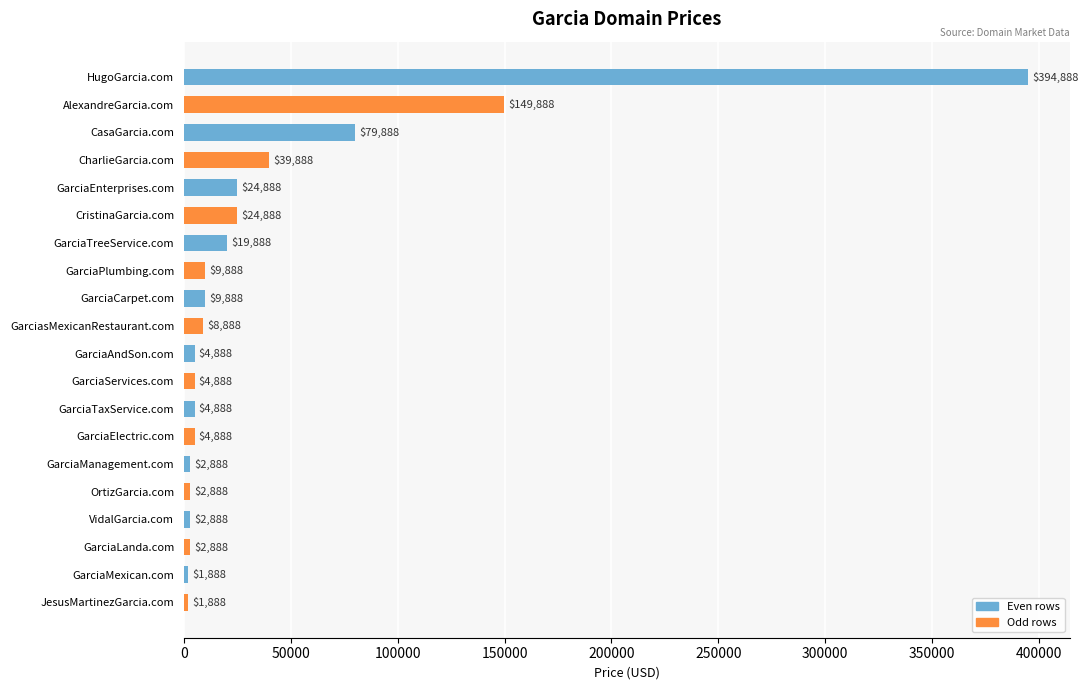

Reading top to bottom, transcribe all the data shown in this chart.

HugoGarcia.com=394888	AlexandreGarcia.com=149888	CasaGarcia.com=79888	CharlieGarcia.com=39888	GarciaEnterprises.com=24888	CristinaGarcia.com=24888	GarciaTreeService.com=19888	GarciaPlumbing.com=9888	GarciaCarpet.com=9888	GarciasMexicanRestaurant.com=8888	GarciaAndSon.com=4888	GarciaServices.com=4888	GarciaTaxService.com=4888	GarciaElectric.com=4888	GarciaManagement.com=2888	OrtizGarcia.com=2888	VidalGarcia.com=2888	GarciaLanda.com=2888	GarciaMexican.com=1888	JesusMartinezGarcia.com=1888